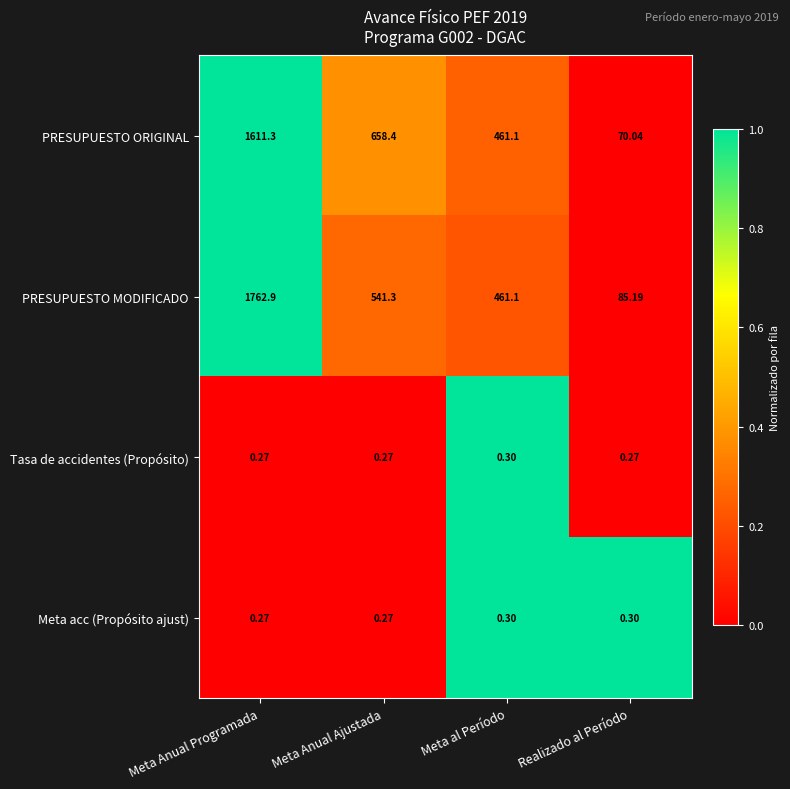

Rank the categories by PRESUPUESTO ORIGINAL value from highest to lowest.

Meta Anual Programada, Meta Anual Ajustada, Meta al Período, Realizado al Período